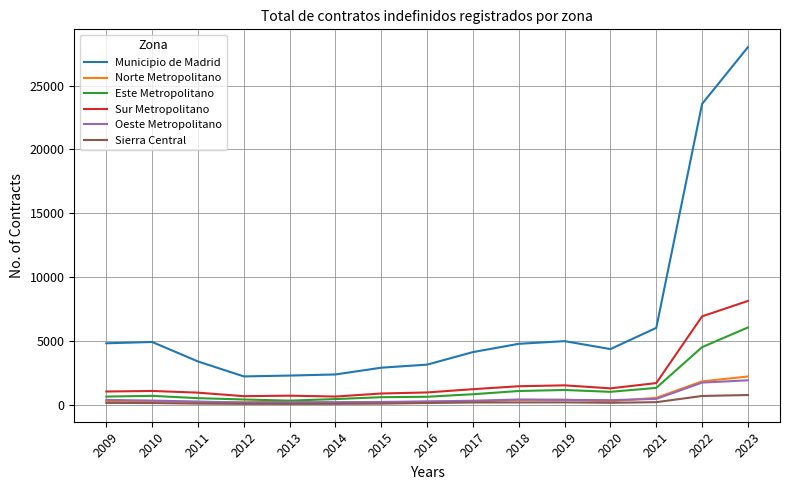

True or false: Norte Metropolitano and Municipio de Madrid cross at least once.

False